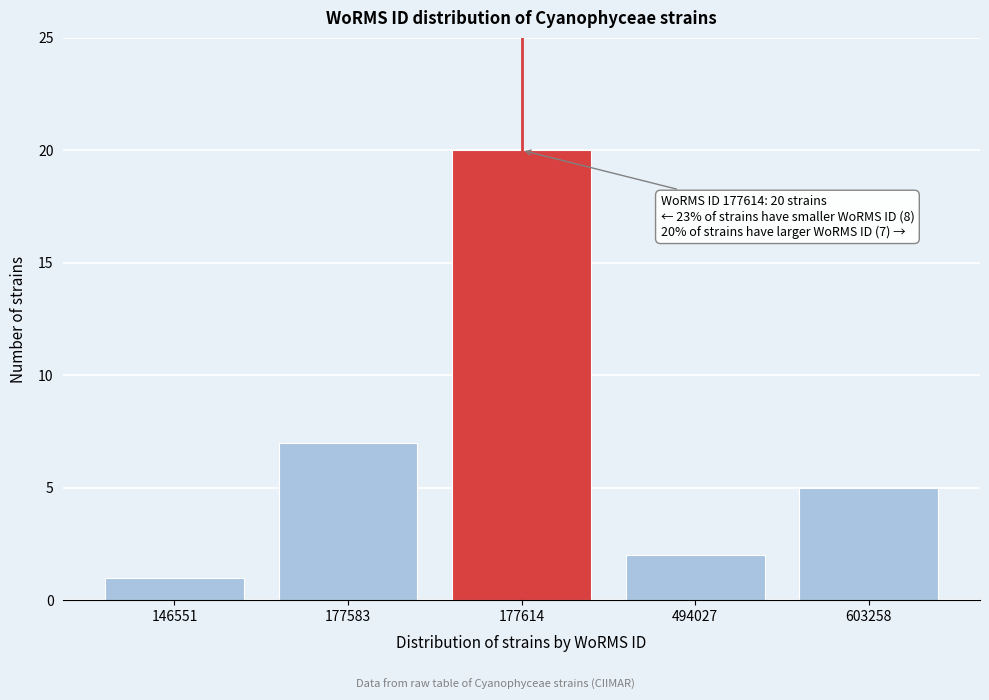

Reading left to right, what are all the values shown in this chart?

1	7	20	2	5